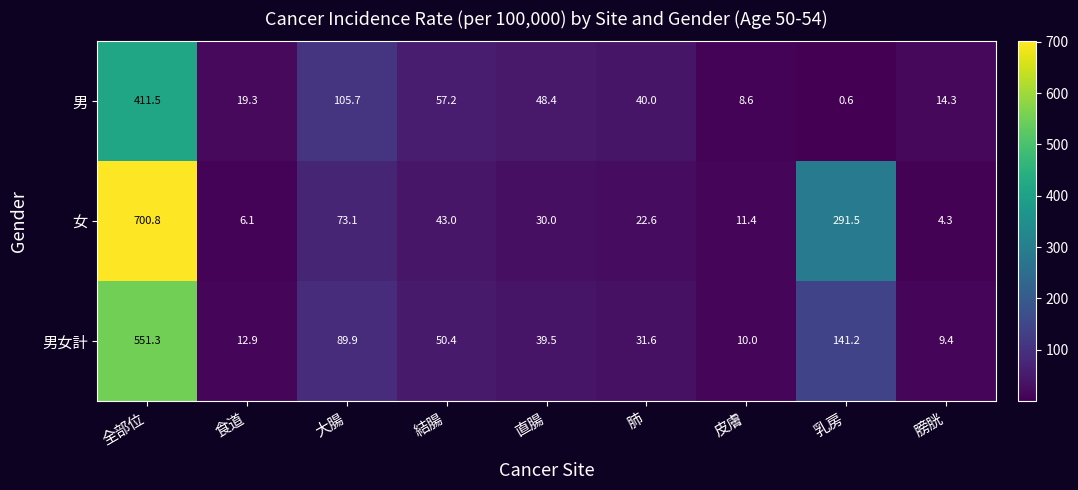

At 大腸, list the series in order from largest to smallest.

男, 男女計, 女